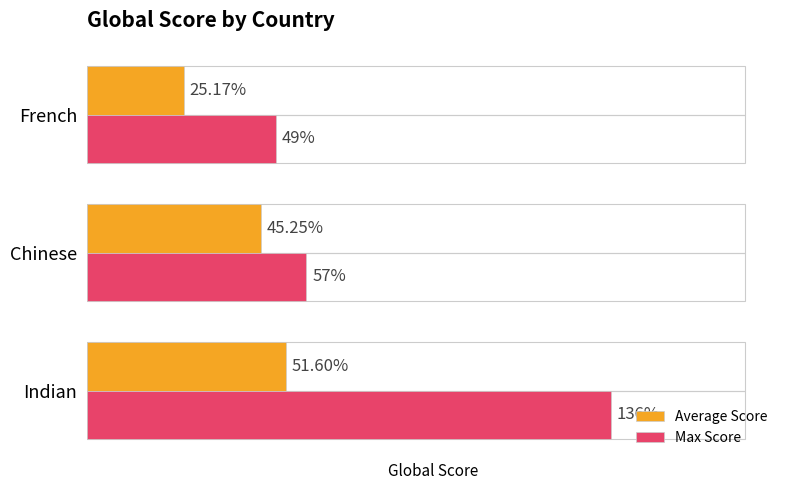

List the series in order of their peak value, lowest first.

Average Score, Max Score